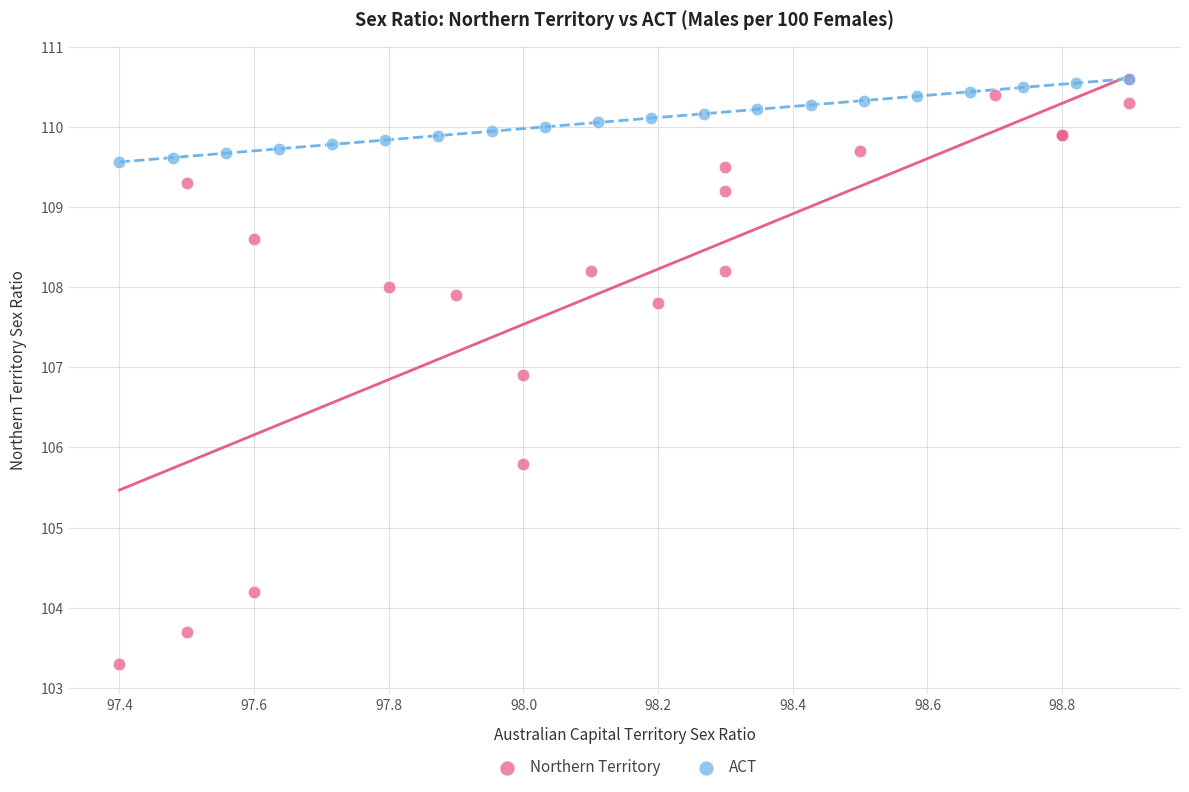

Which series contains the lowest Y value?

Northern Territory